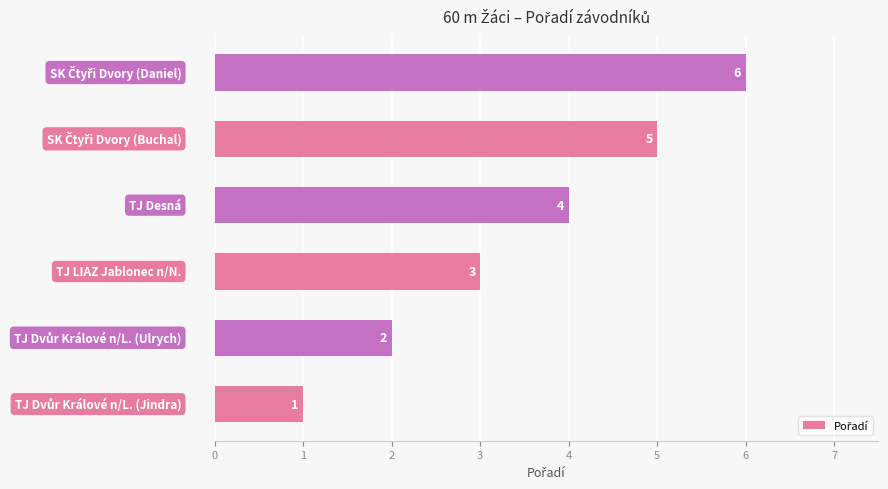

How many data points does each series have?

6